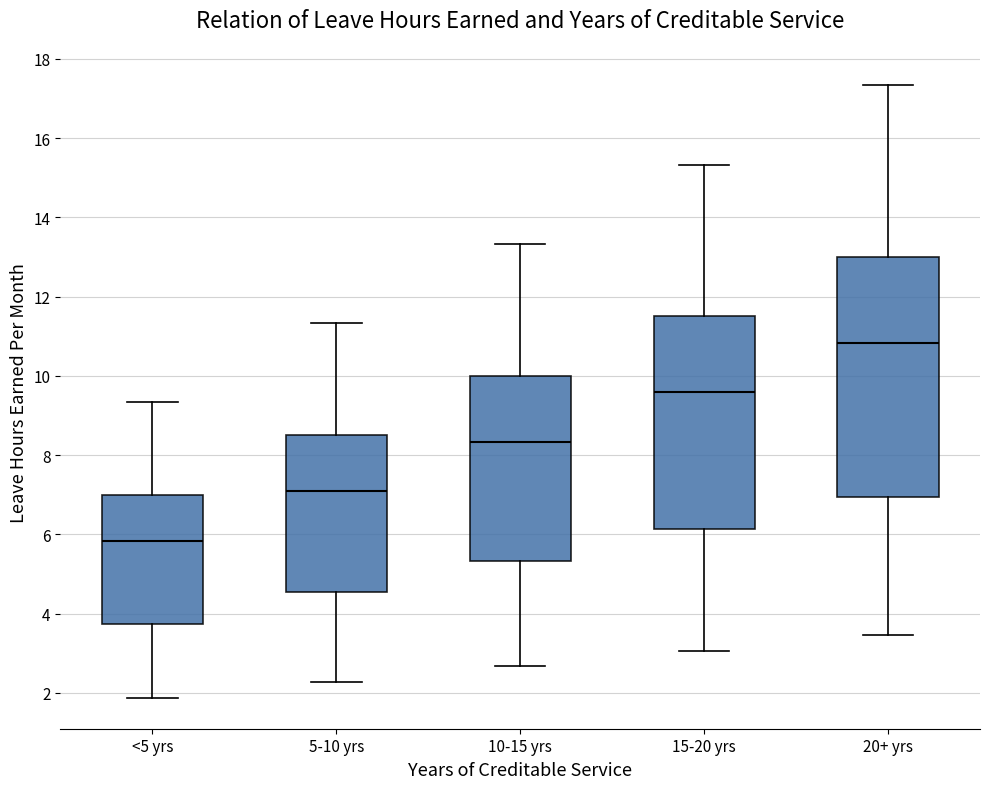

Reading left to right, transcribe this box plot: for each box, give where its median line is, the range the box spans, and where its two whiskers end, as read against the y-axis. The values are not printed on the chart, so give them approximately, as read against the axis.

<5 yrs: median 5.8, box 3.8 to 7.0, whiskers 1.8 to 9.4
5-10 yrs: median 7.0, box 4.6 to 8.4, whiskers 2.2 to 11.4
10-15 yrs: median 8.4, box 5.4 to 10.0, whiskers 2.6 to 13.4
15-20 yrs: median 9.6, box 6.2 to 11.4, whiskers 3.0 to 15.4
20+ yrs: median 10.8, box 7.0 to 13.0, whiskers 3.4 to 17.4